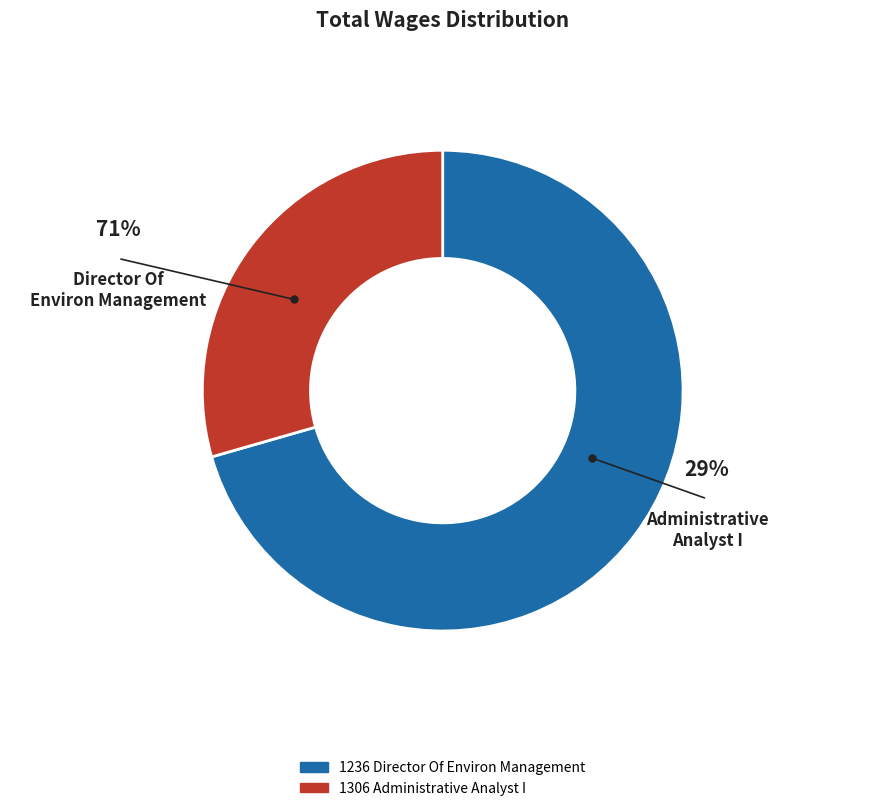

To the nearest percent, what is the difference between the 1306 Administrative Analyst I and 1236 Director Of Environ Management slice percentages?

41%